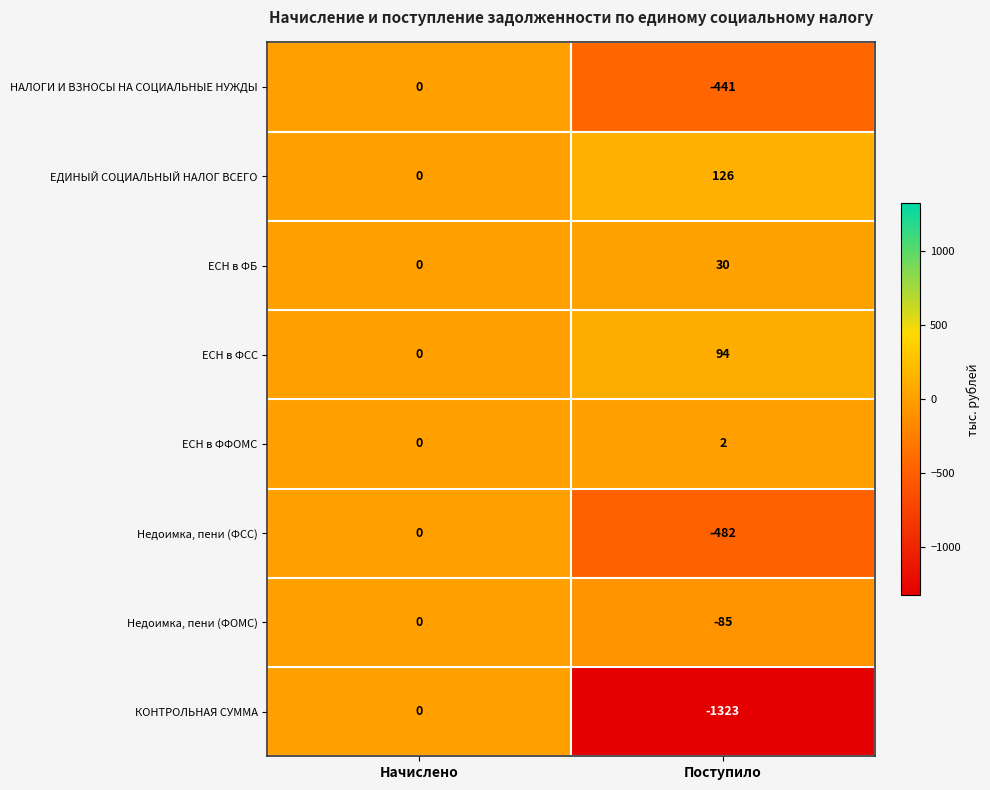

Is the value of Недоимка, пени (ФОМС) at Поступило greater than the value of ЕСН в ФБ at Начислено?

No